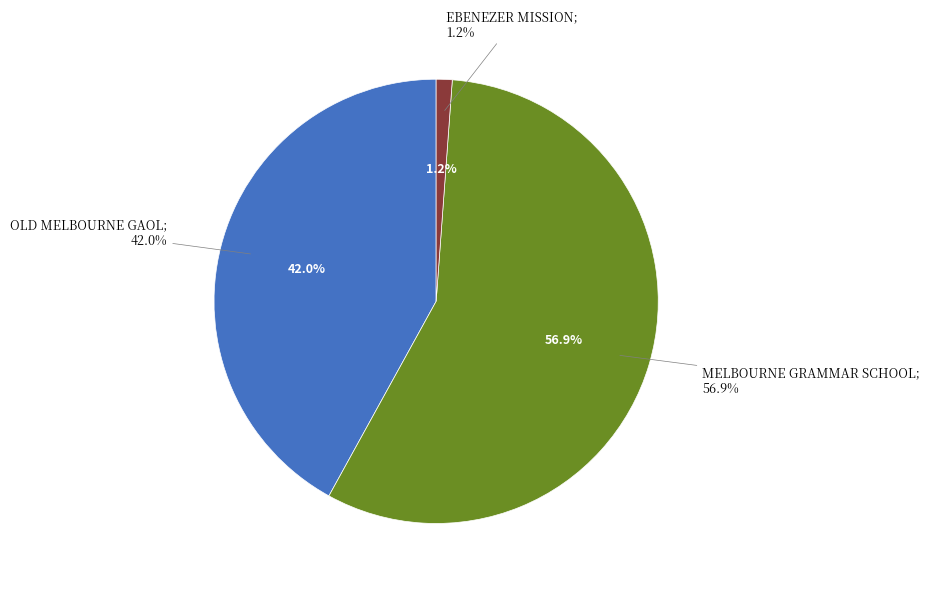

What is the change in value from OLD MELBOURNE GAOL to MELBOURNE GRAMMAR SCHOOL?

+282